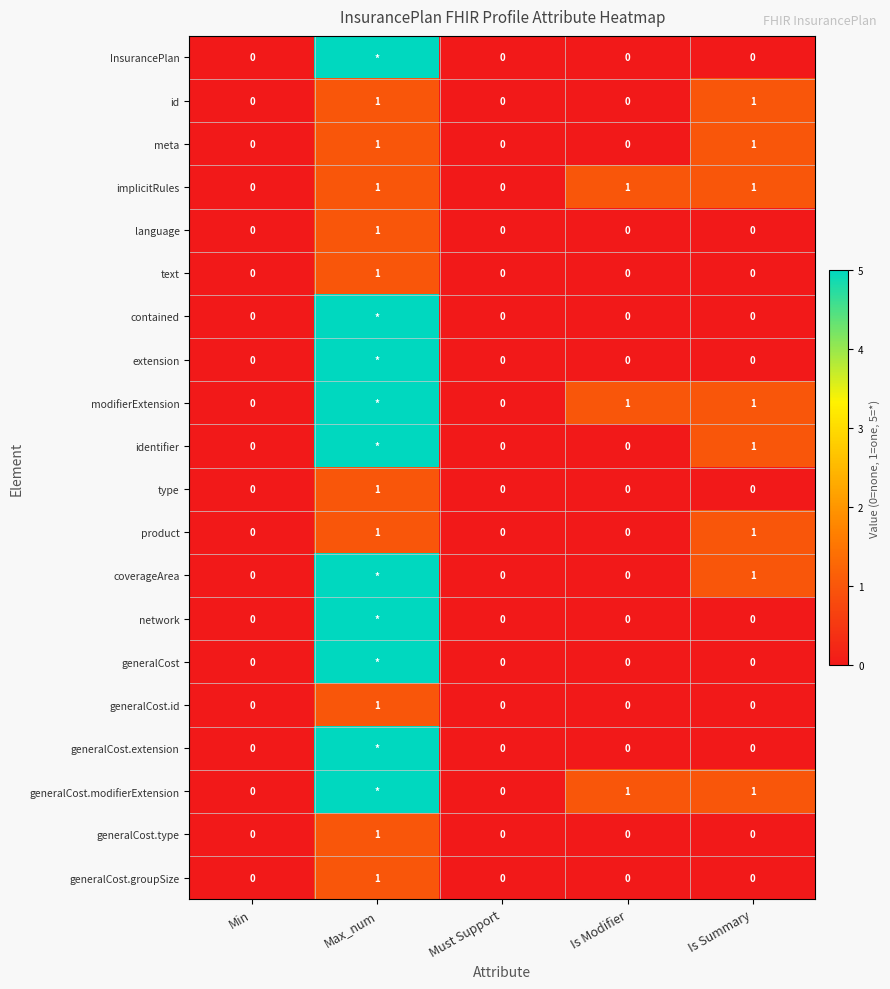

The value of meta at Must Support is 0. True or false?

True